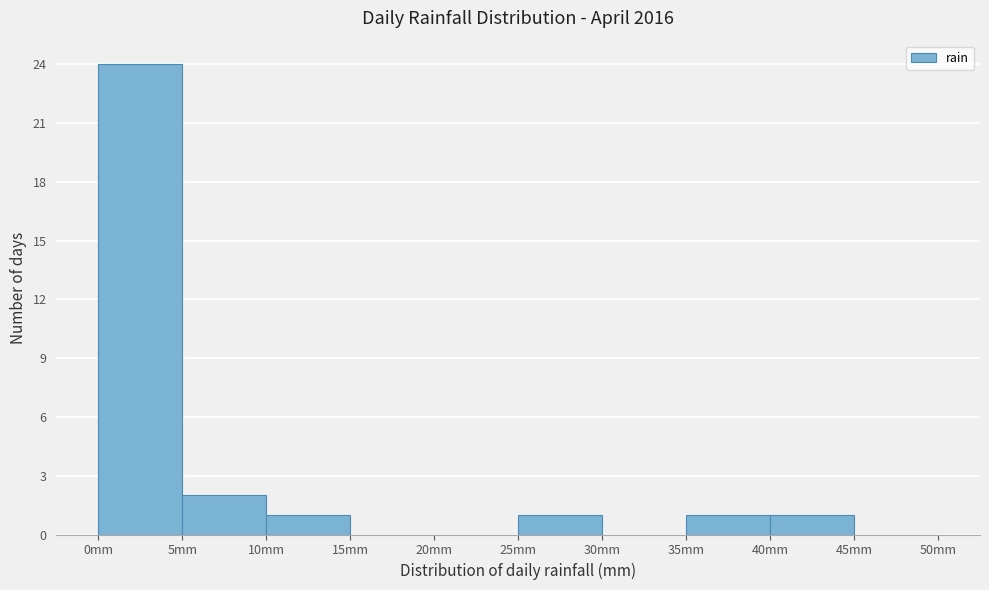

Reading left to right, transcribe this chart: for each bar, give the range it covers on the x-axis and its height. The values are not printed on the chart, so give them approximately, as read against the axis.

0 to 5: 24
5 to 10: 2
10 to 15: 1
15 to 20: 0
20 to 25: 0
25 to 30: 1
30 to 35: 0
35 to 40: 1
40 to 45: 1
45 to 50: 0